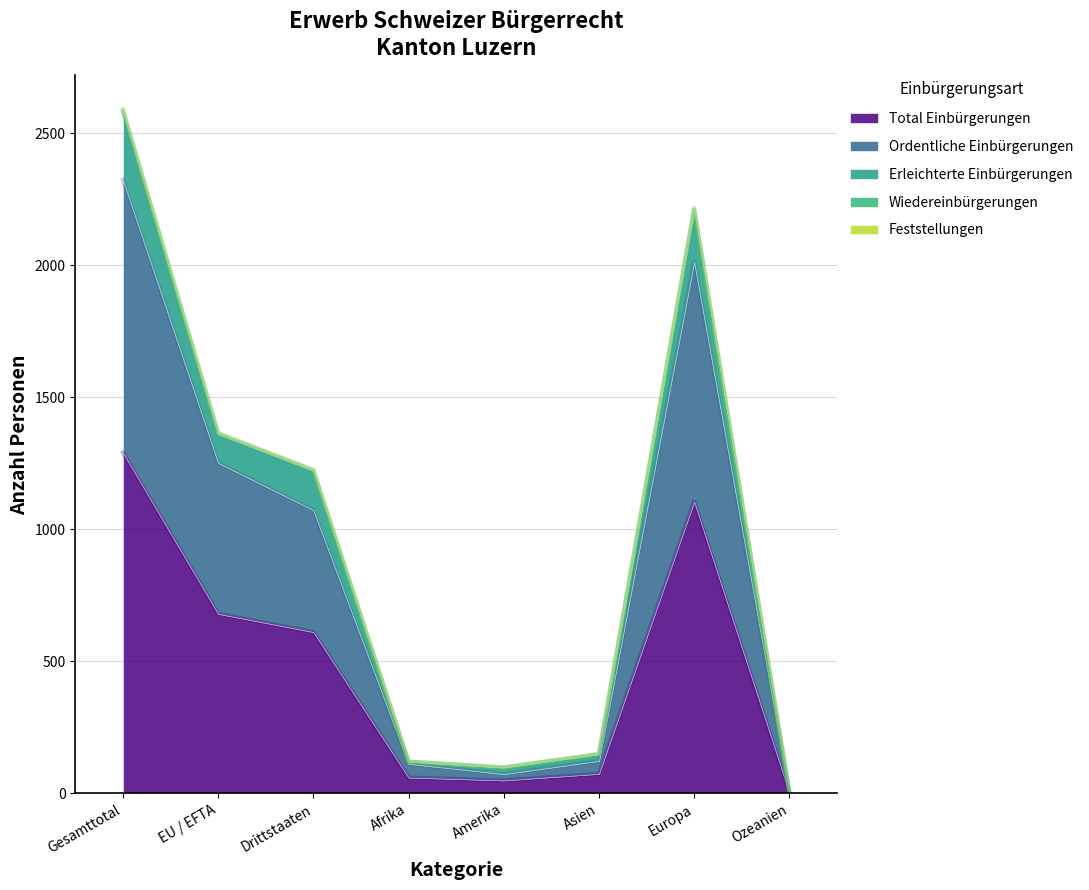

At Ozeanien, list the series in order from smallest to largest.

Total Einbürgerungen, Ordentliche Einbürgerungen, Erleichterte Einbürgerungen, Wiedereinbürgerungen